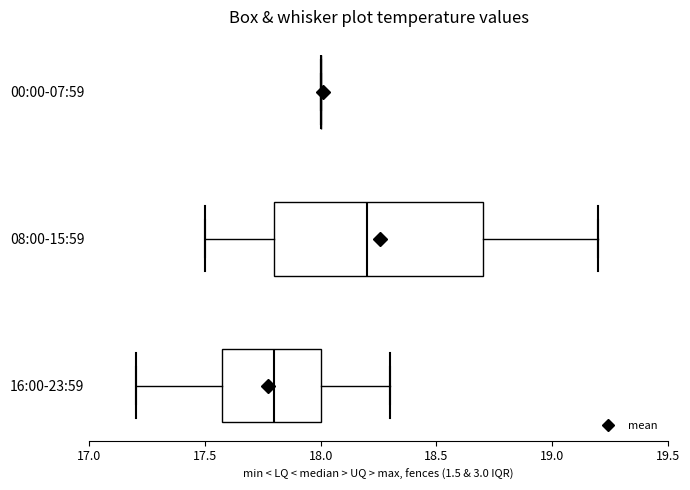

Reading bottom to top, read every box against the x-axis: the position of its median line, the range the box covers, and the ends of its whiskers. The values are not printed on the chart, so give them approximately, as read against the axis.

16:00-23:59: median 17.8, box 17.6 to 18.0, whiskers 17.2 to 18.3
08:00-15:59: median 18.2, box 17.8 to 18.7, whiskers 17.5 to 19.2
00:00-07:59: box collapsed to a line at 18.0, whiskers 18.0 to 18.0